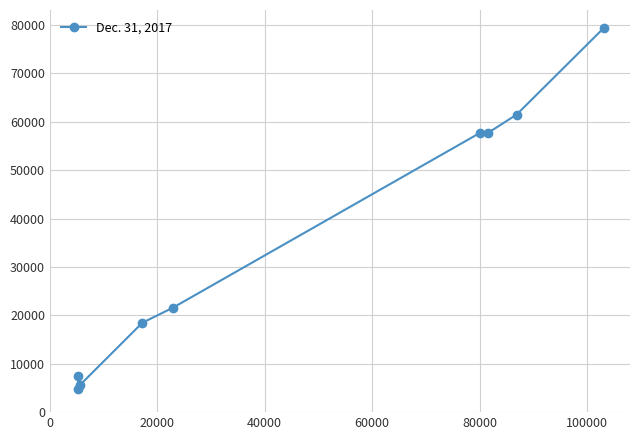

What is the minimum value shown in the chart?

4771